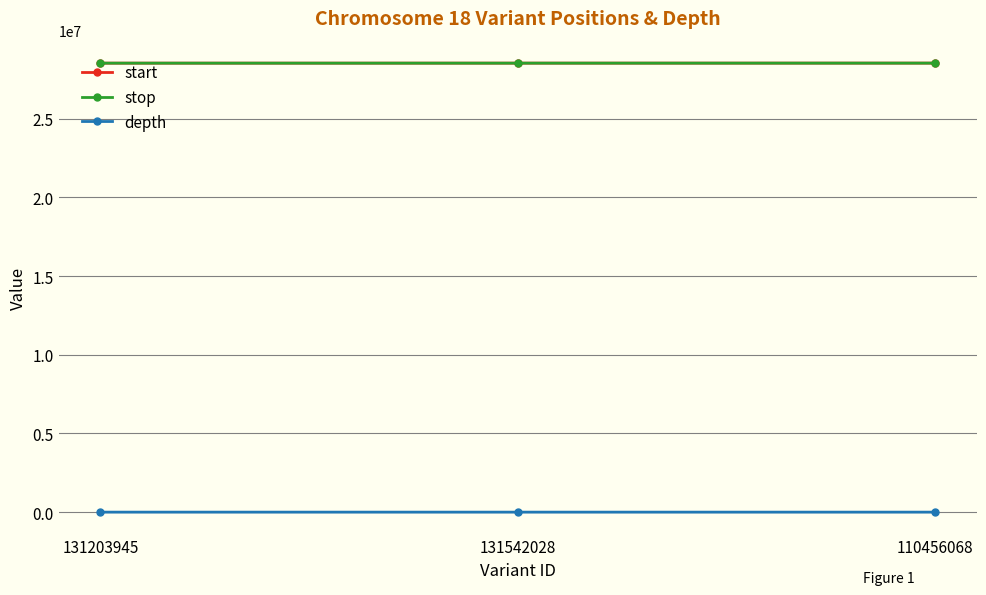

At how many categories does at least one series exceed 13994763?

3